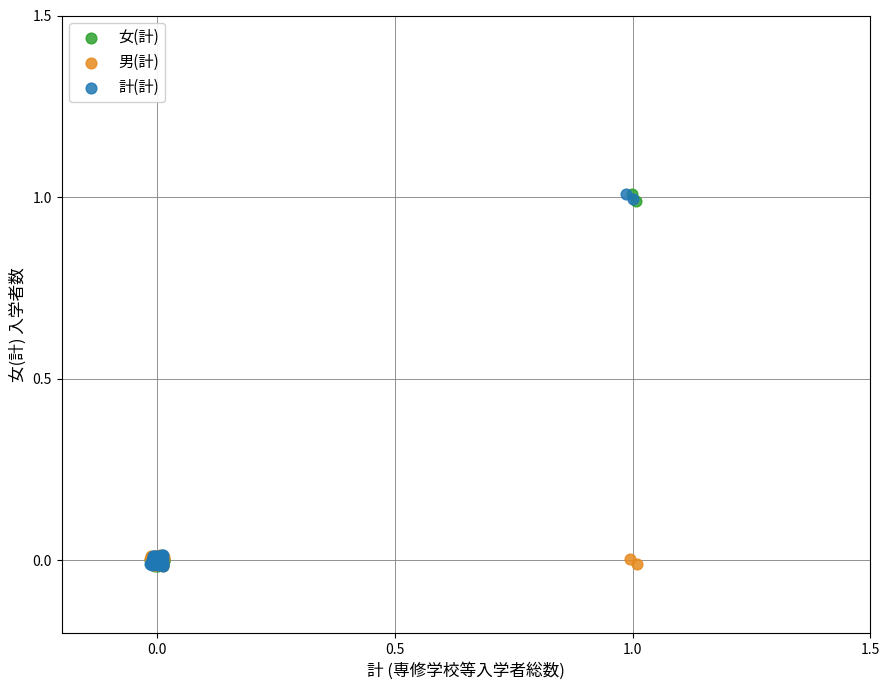

What are all the series names shown in the legend?

女(計), 男(計), 計(計)